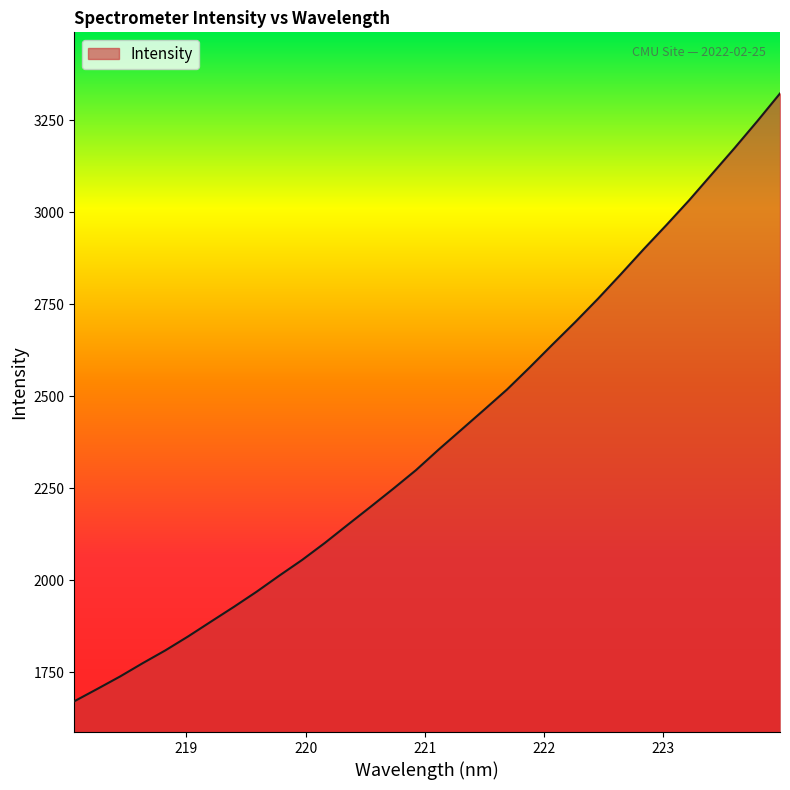

What is the maximum value shown in the chart?

3322.2